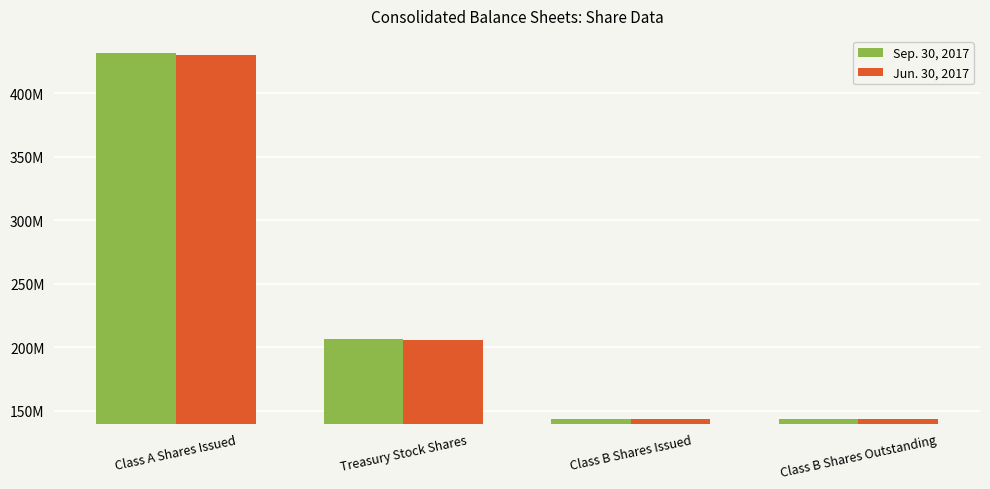

Are the bars horizontal?

No